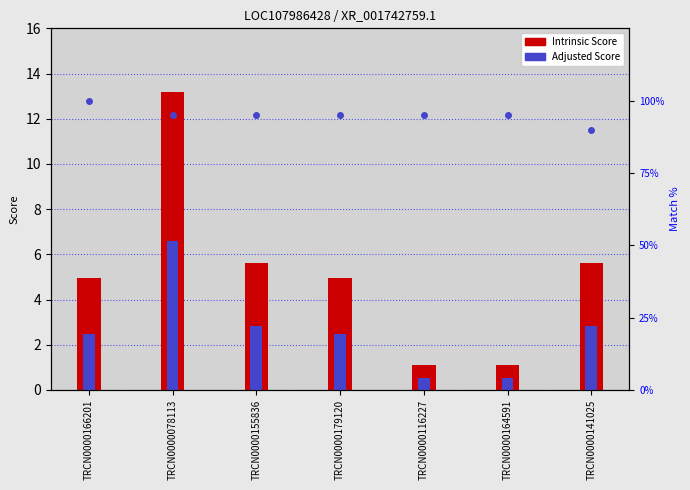

What is the average value of the Match % series?

95.0